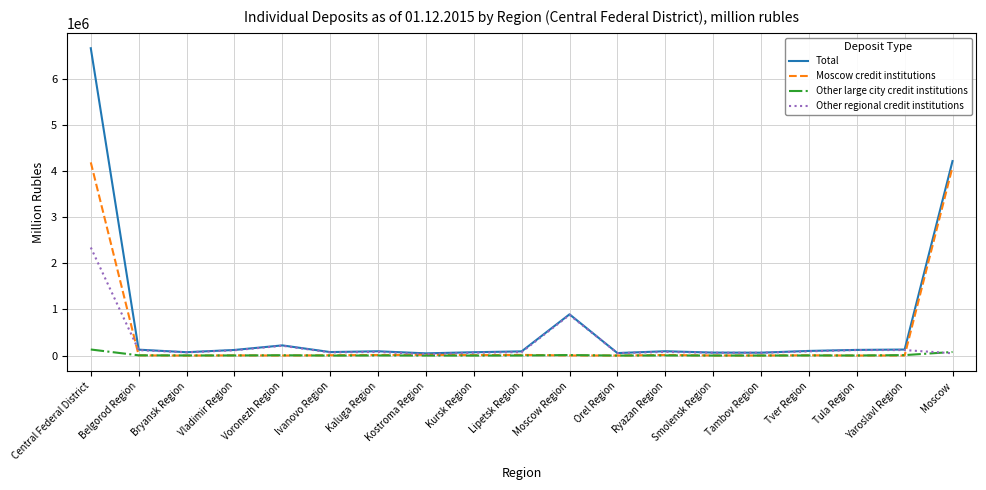

List the series in order of their peak value, lowest first.

Other large city credit institutions, Other regional credit institutions, Moscow credit institutions, Total